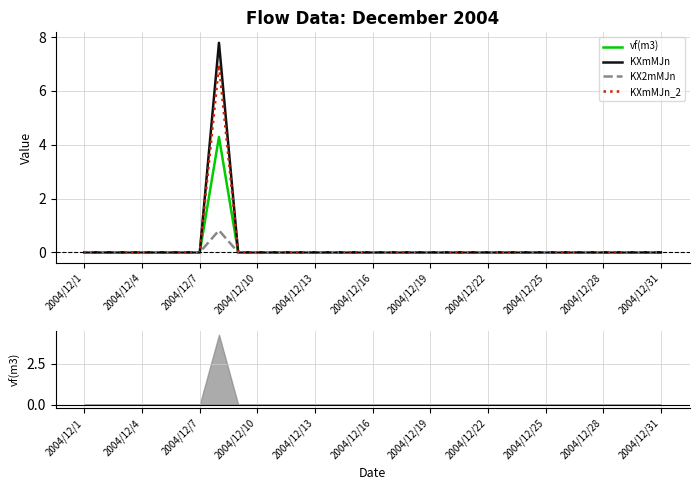

The vf(m3) series shows 2.3 at 22. True or false?

False